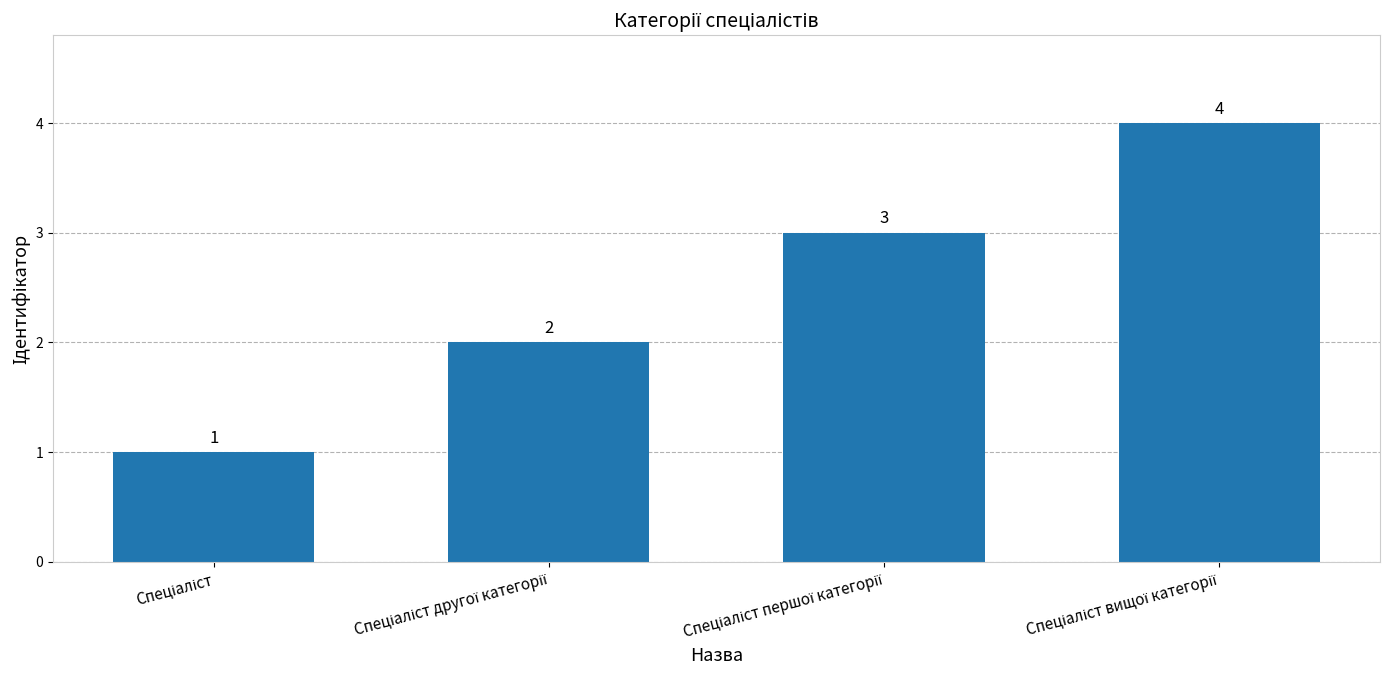

Count the values in the range 2 to 4.

3